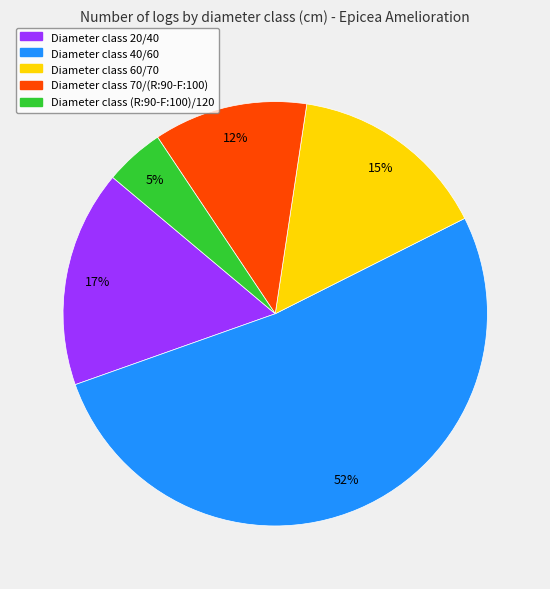

Is there any slice that represents more than half of the pie?

Yes